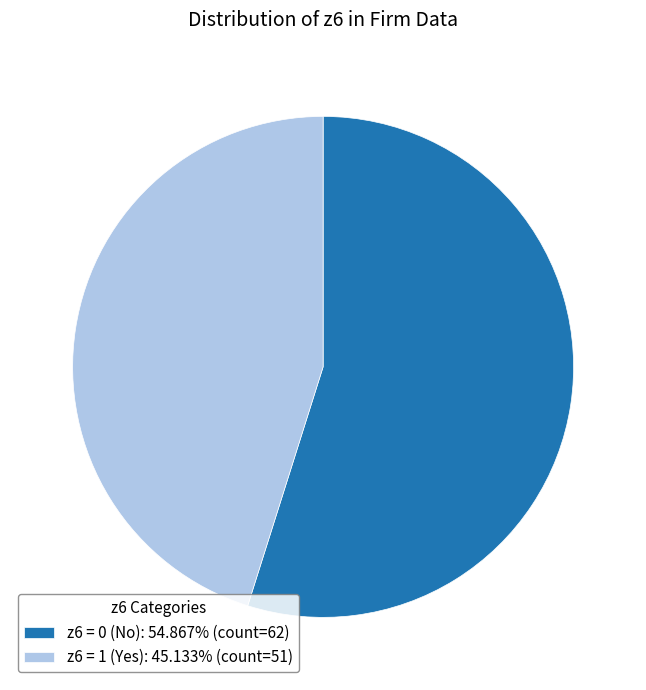

Is there any slice that represents more than half of the pie?

Yes